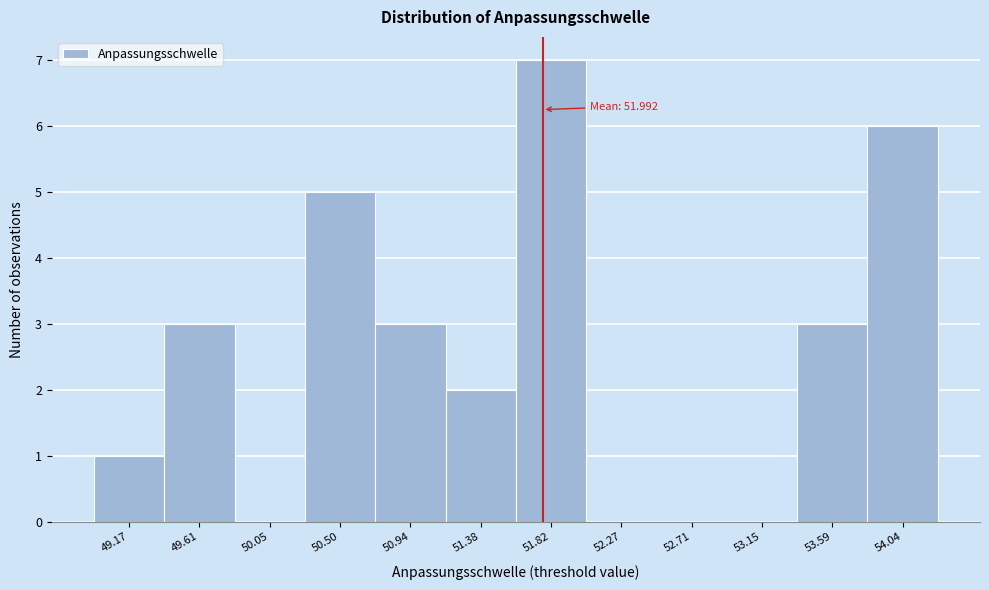

Reading left to right, list all the values displayed in this chart.

49.17=1	49.61=3	50.05=0	50.50=5	50.94=3	51.38=2	51.82=7	52.27=0	52.71=0	53.15=0	53.59=3	54.04=6